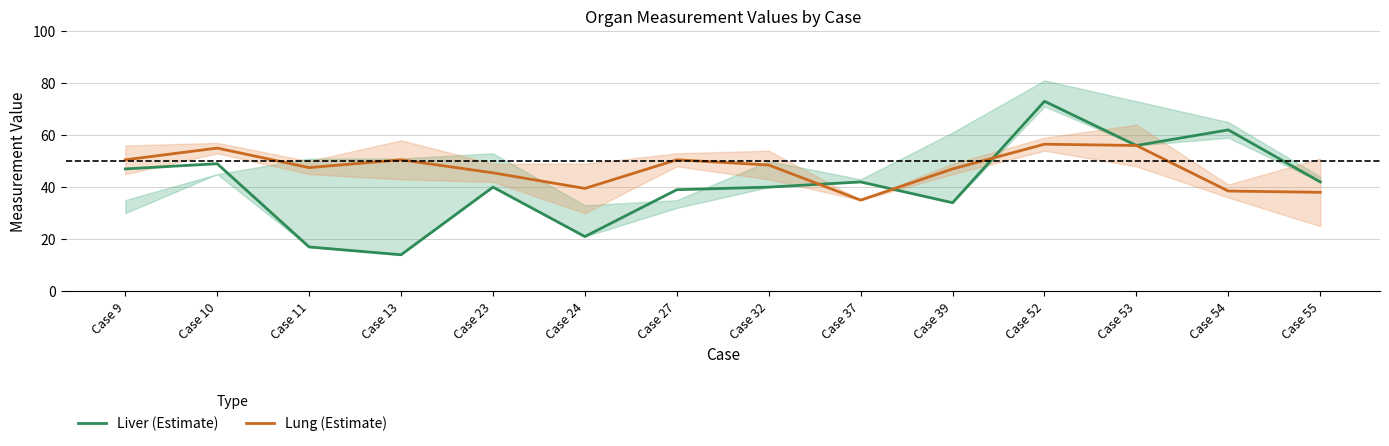

What is the difference between the Liver (Estimate) values at Case 27 and Case 39?

5.0